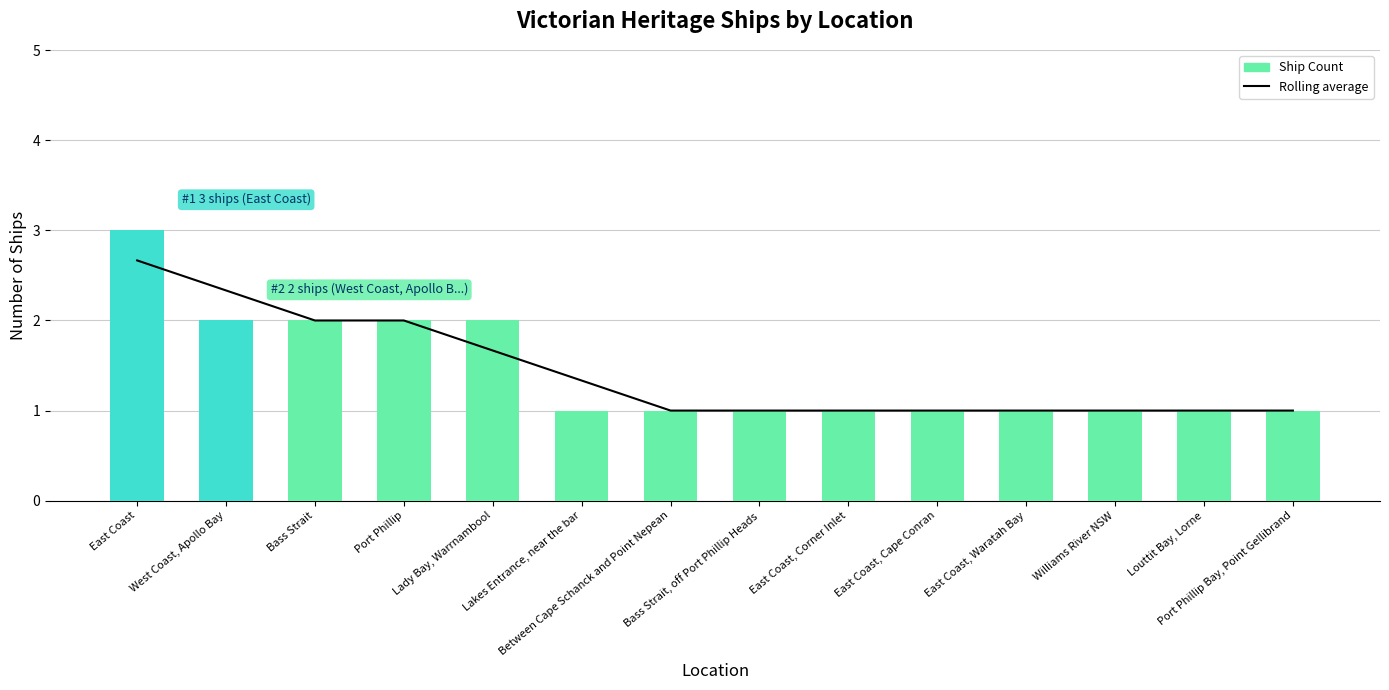

What are all the series names shown in the legend?

Rolling average, Ship Count